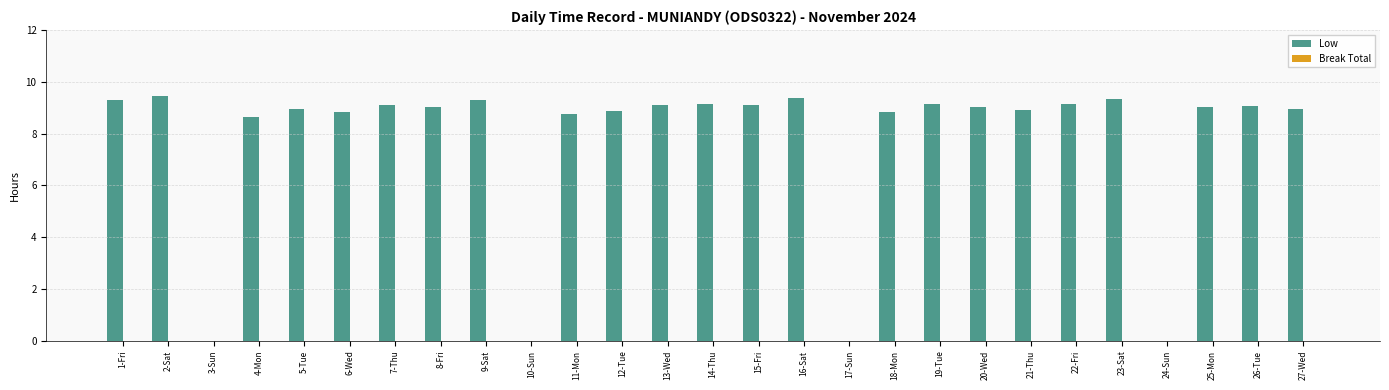

What is the maximum value shown in the chart?

9.5